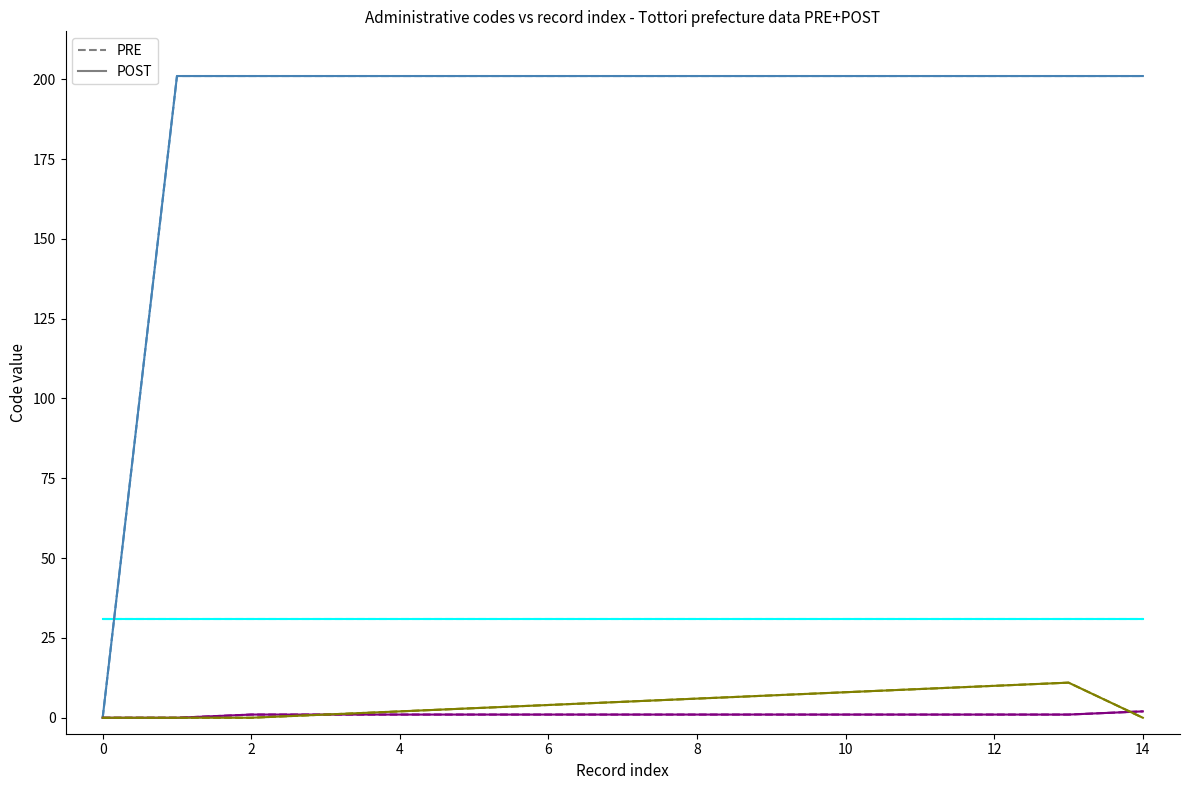

What is the sum of all kcity_PRE values?

14